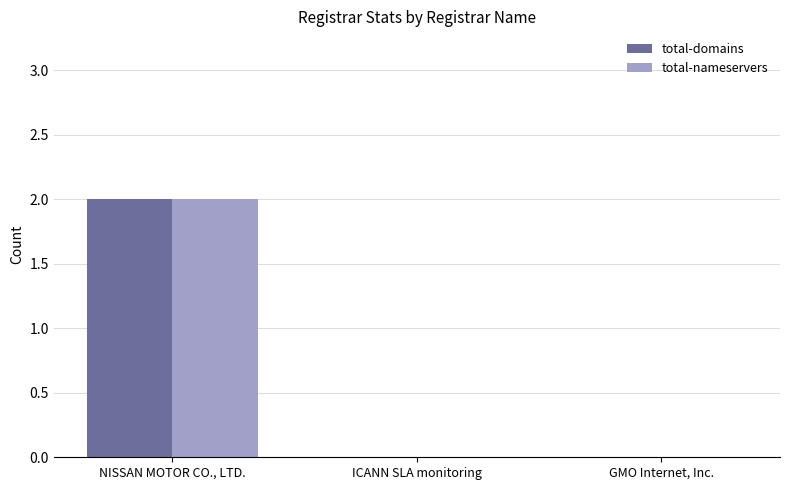

Is it true that total-nameservers equals 3 at NISSAN MOTOR CO., LTD.?

False